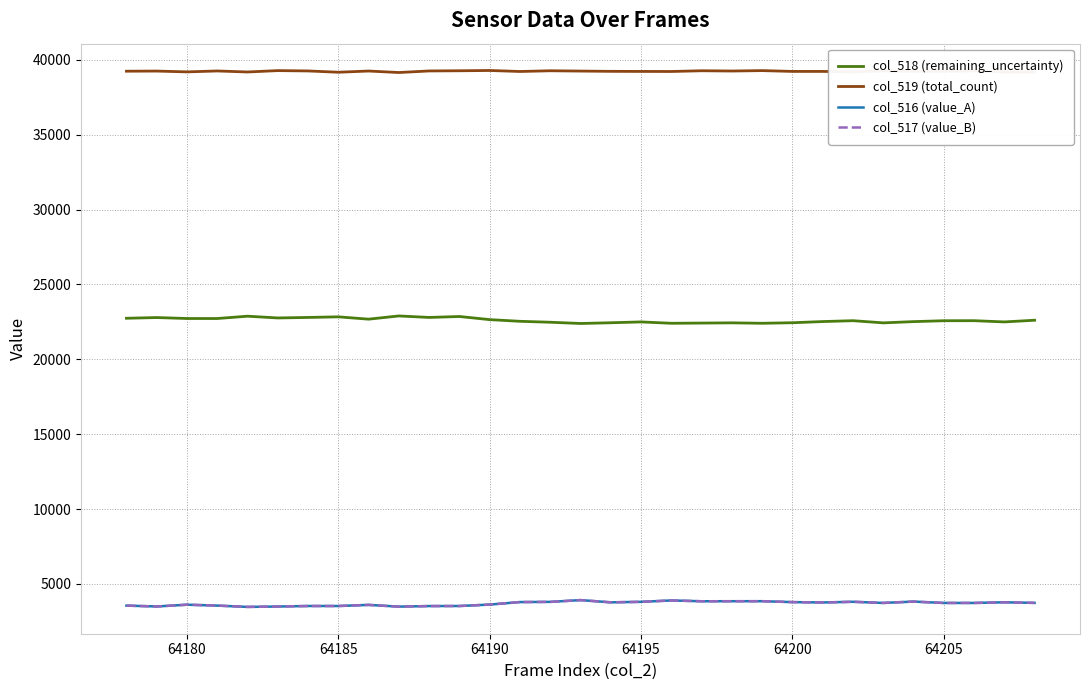

True or false: col_518 (remaining_uncertainty) and col_517 (value_B) intersect in this chart.

False